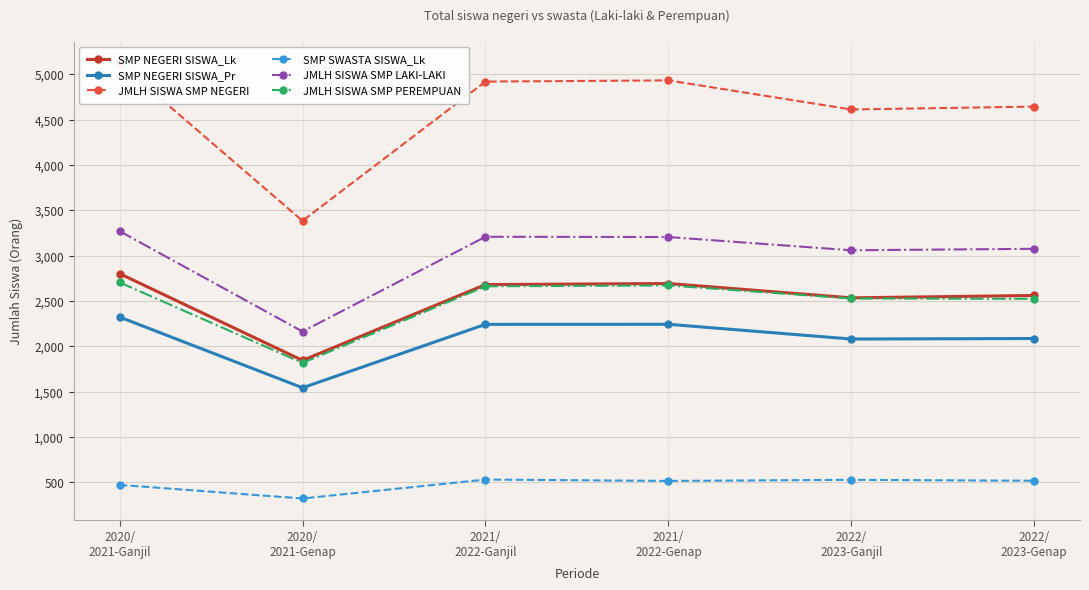

What is the difference between the highest and lowest values at 2020/
2021-Ganjil?

4654